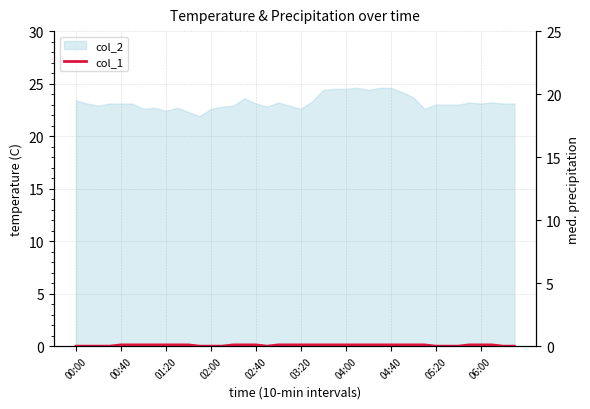

Reading left to right, extract all data points from this chart.

0.0	0.0	0.0	0.0	0.1	0.1	0.1	0.1	0.1	0.1	0.1	0.0	0.0	0.0	0.1	0.1	0.1	0.0	0.1	0.1	0.1	0.1	0.1	0.1	0.1	0.1	0.1	0.1	0.1	0.1	0.1	0.1	0.0	0.0	0.0	0.1	0.1	0.1	0.0	0.0